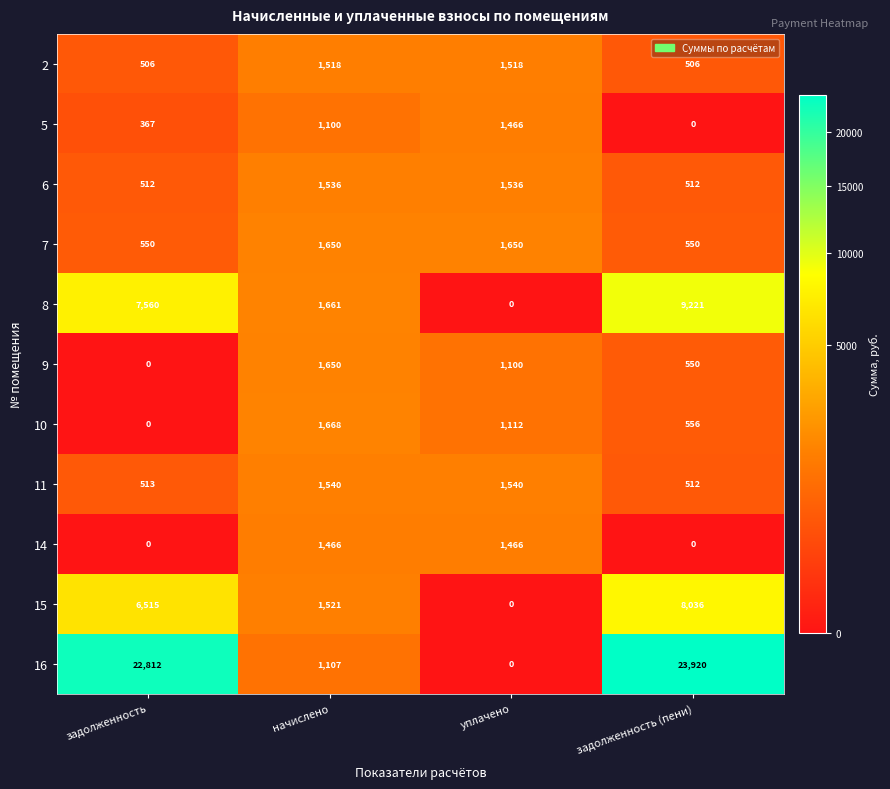

How many distinct data groups are displayed?

11